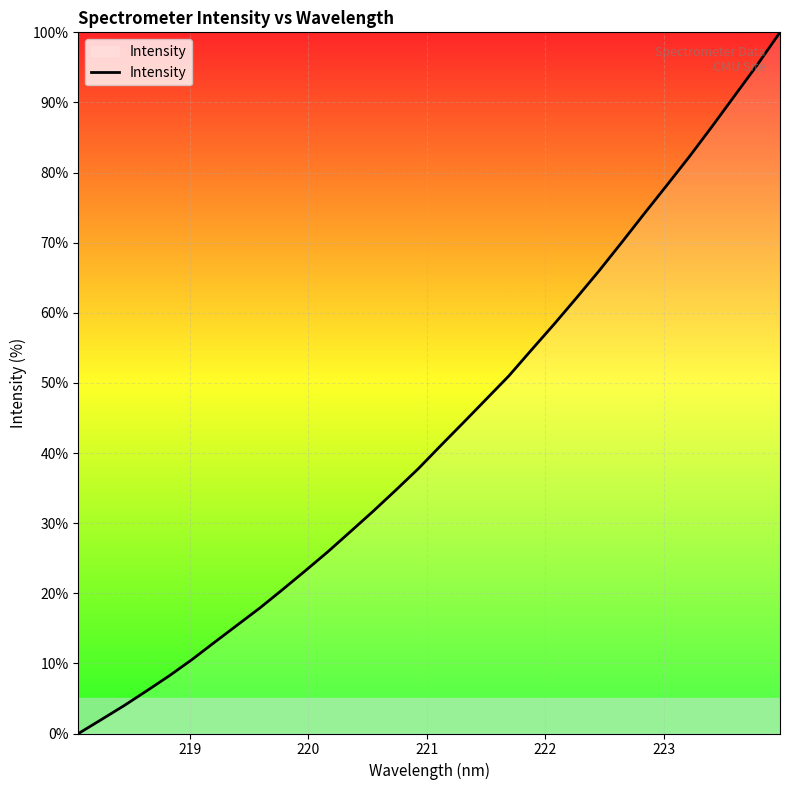

What is the maximum value shown in the chart?

100.0